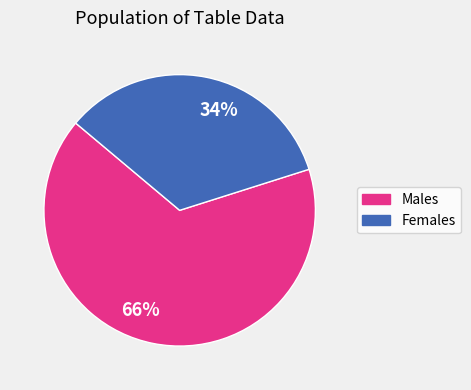

Rank the categories by value from highest to lowest.

Males, Females